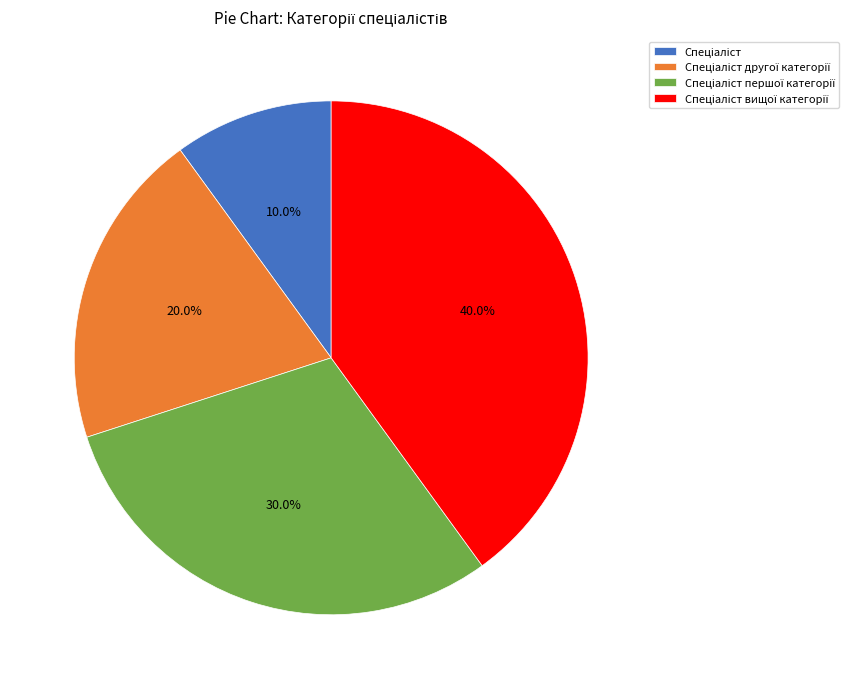

Is there a majority slice in this chart?

No